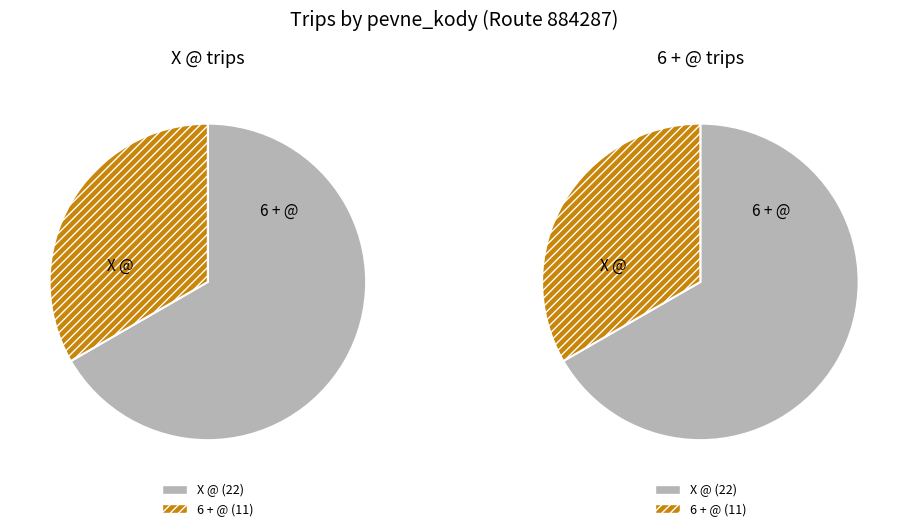

Is X @ the majority of the pie?

Yes